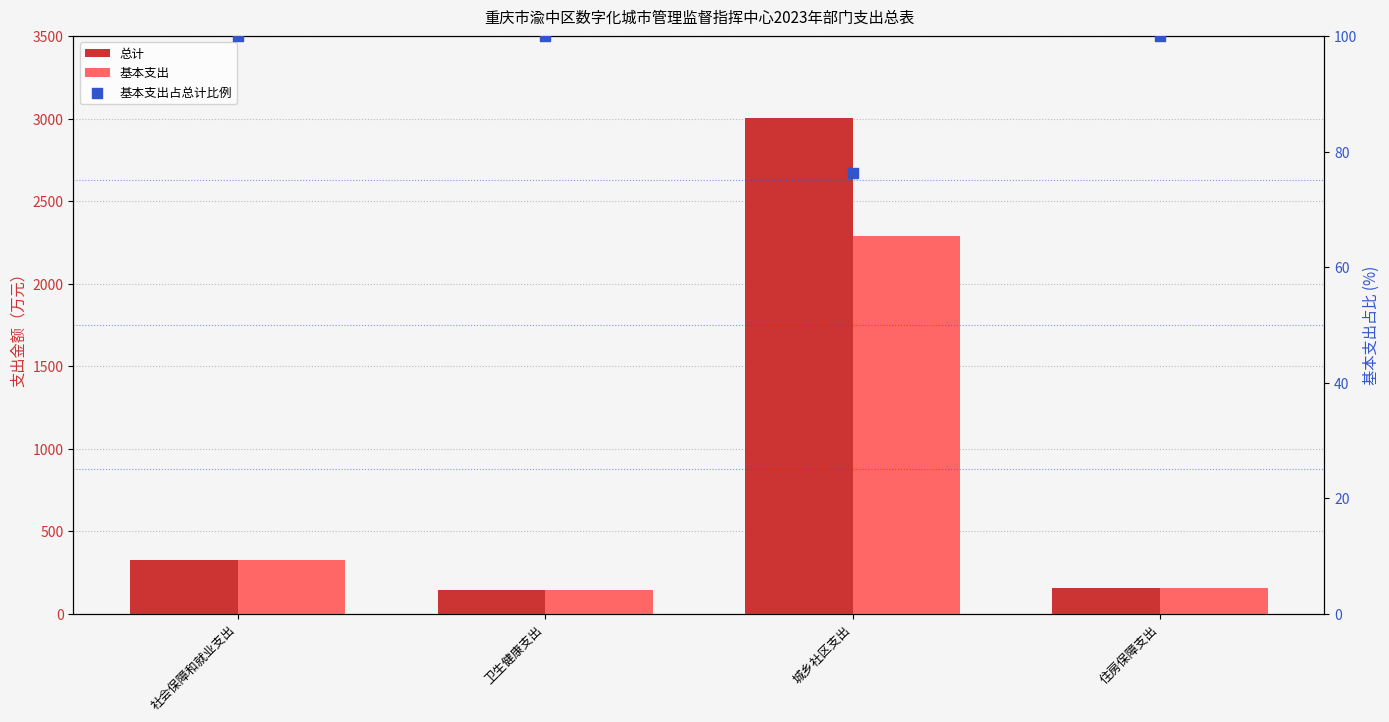

Which series contains the lowest Y value?

基本支出占总计比例